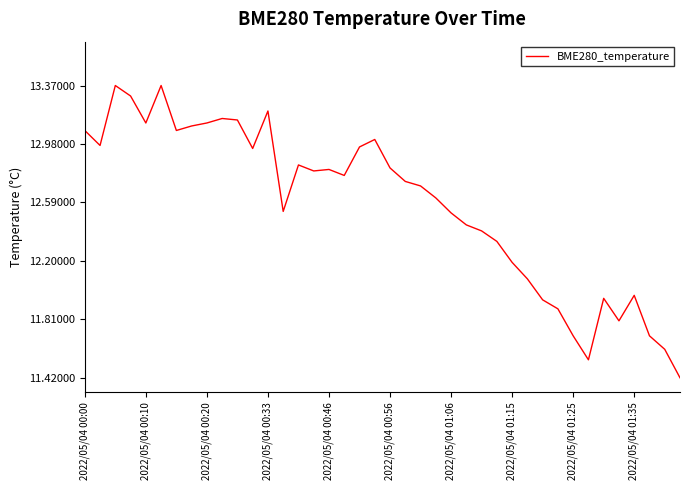

What is the minimum value shown in the chart?

11.4